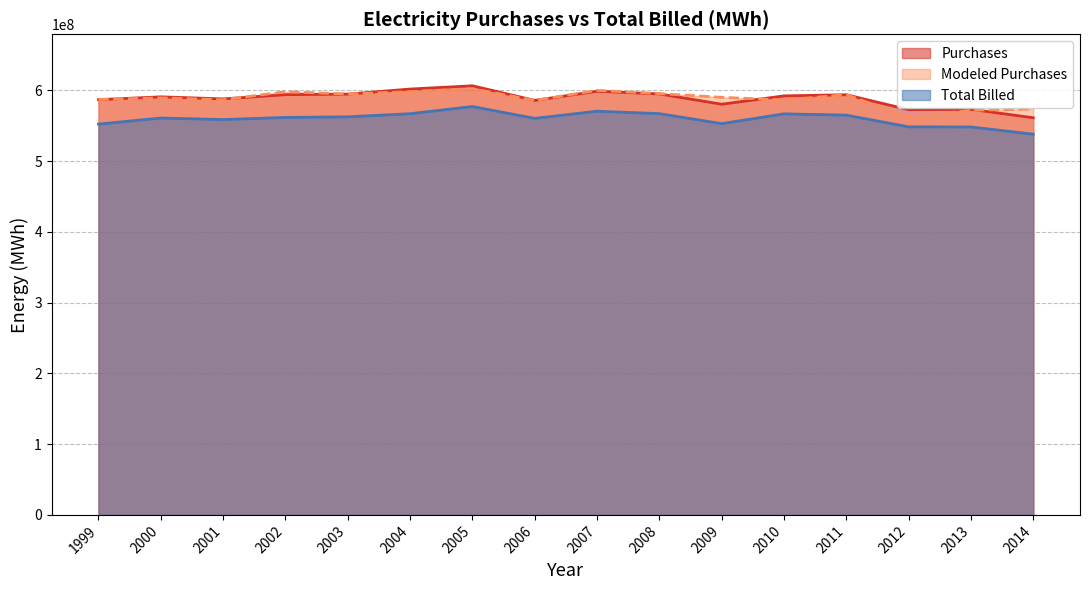

What is the difference between the highest and lowest values at 2011?

28974818.2